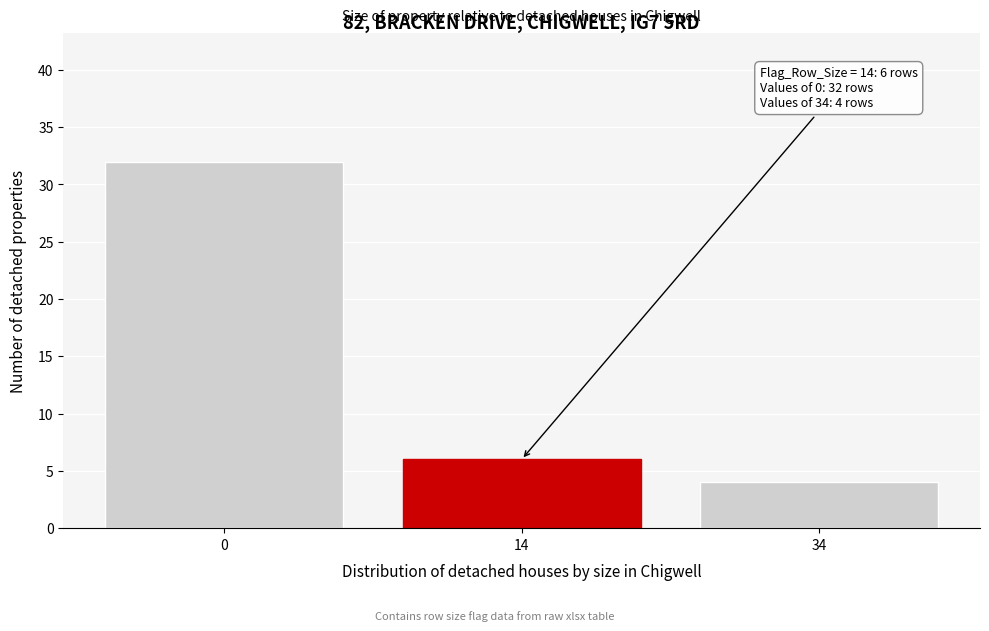

Reading left to right, what are all the values shown in this chart?

0=32	14=6	34=4